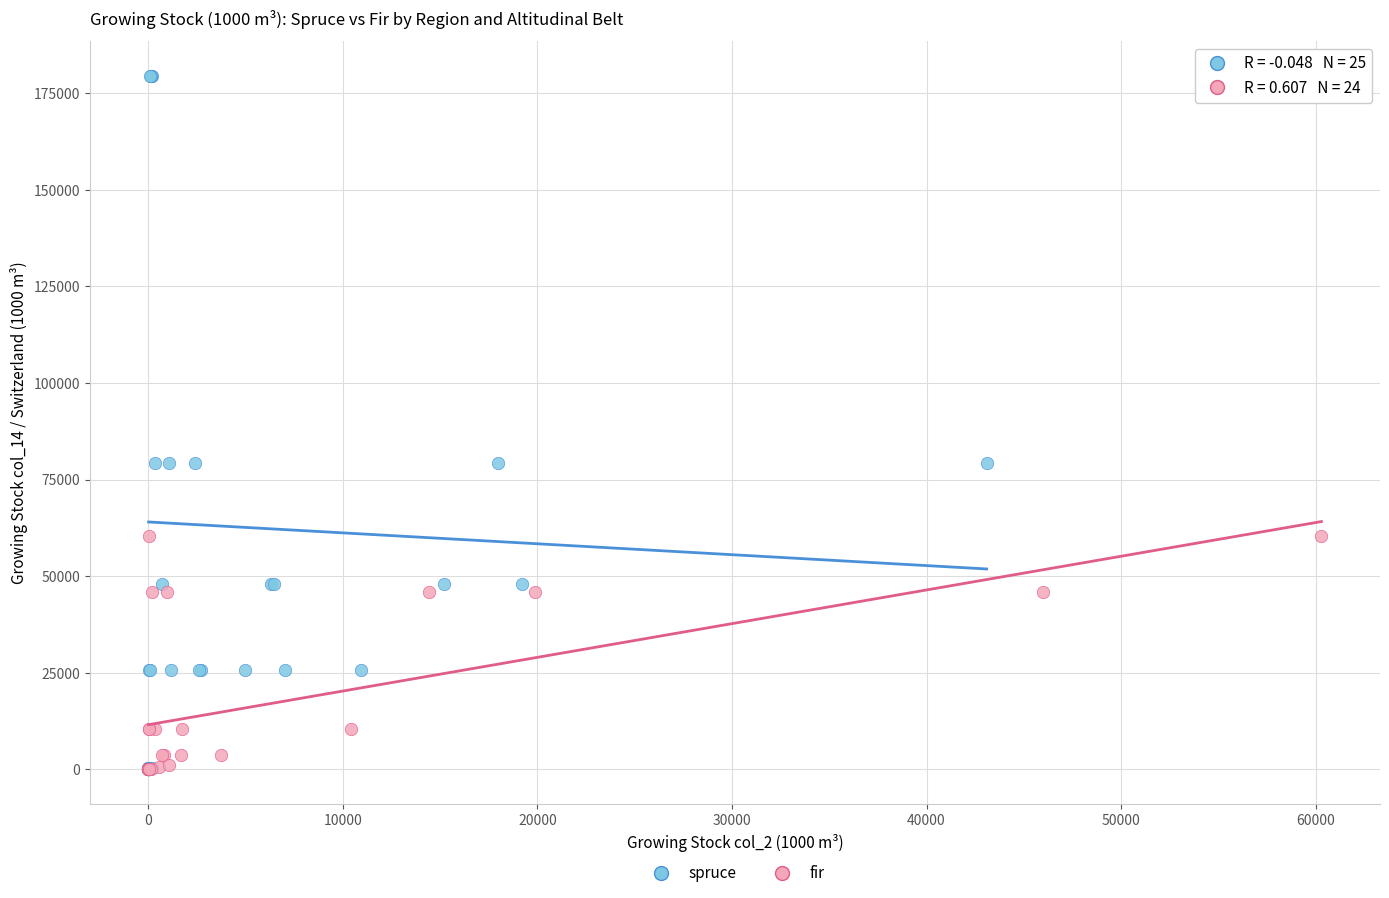

Which series contains the highest Y value?

spruce